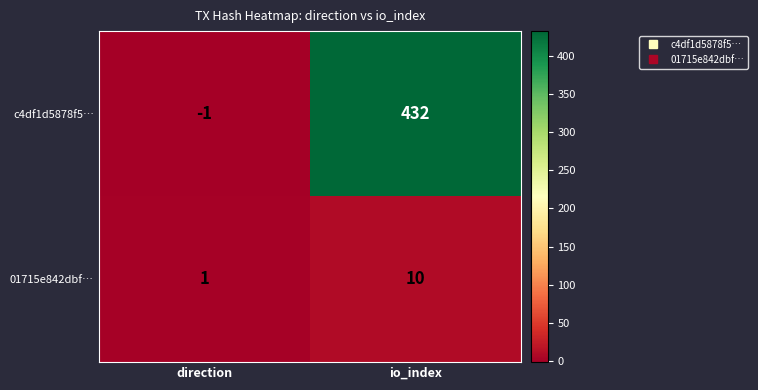

Reading right to left, extract all data points from this chart.

c4df1d5878f5…: io_index=432	direction=-1
01715e842dbf…: io_index=10	direction=1